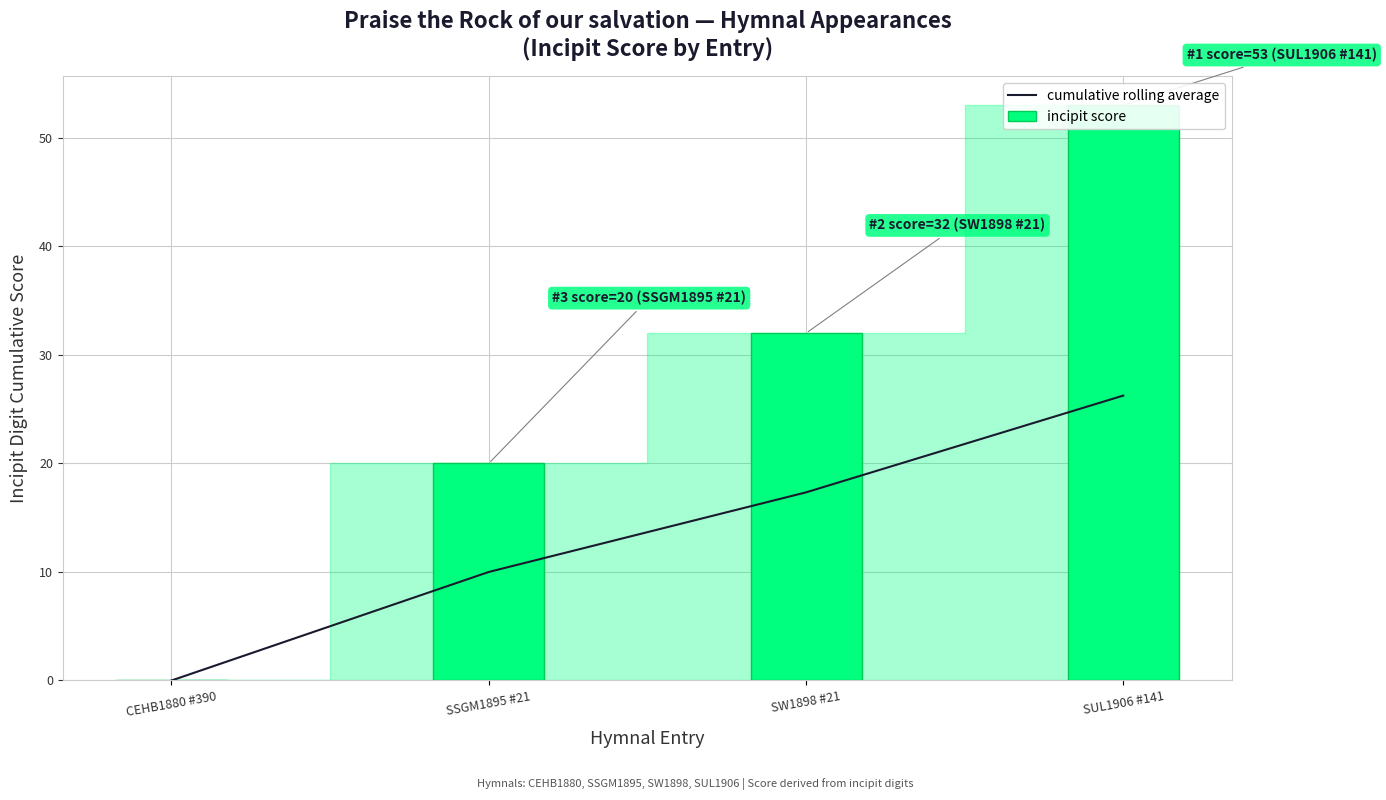

What are all the series names shown in the legend?

cumulative rolling average, incipit score